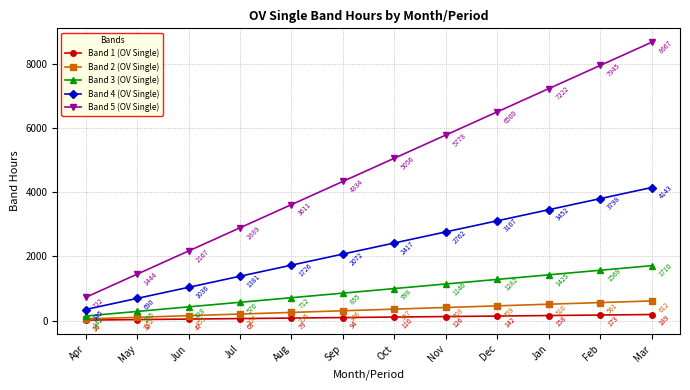

What is the label of the 5th point from the left?

Aug